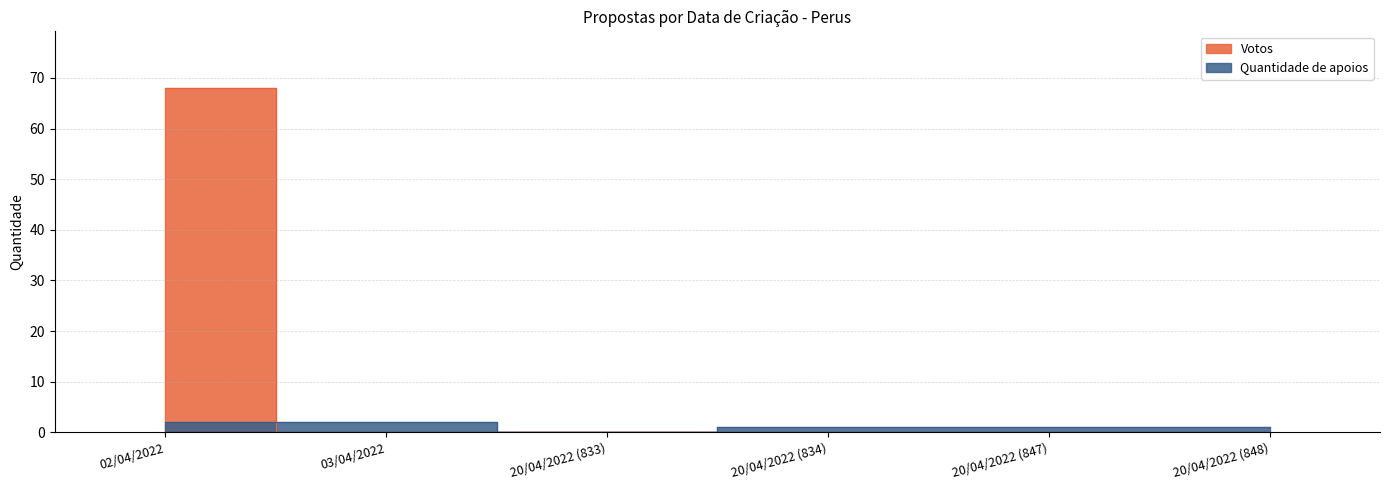

How many distinct data groups are displayed?

2